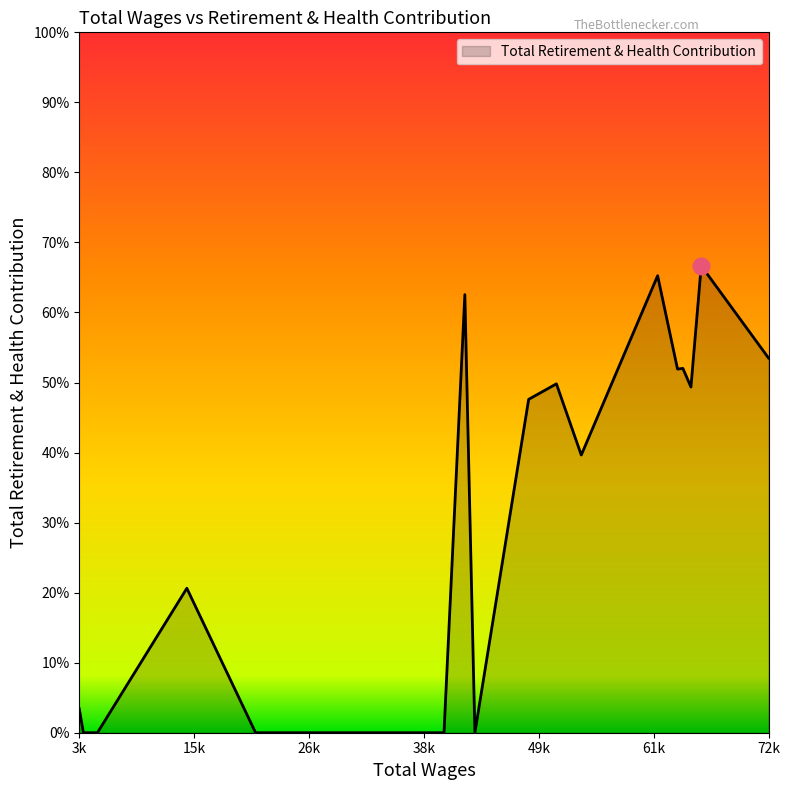

Where is the data nearest to the value 16019?

54091.0